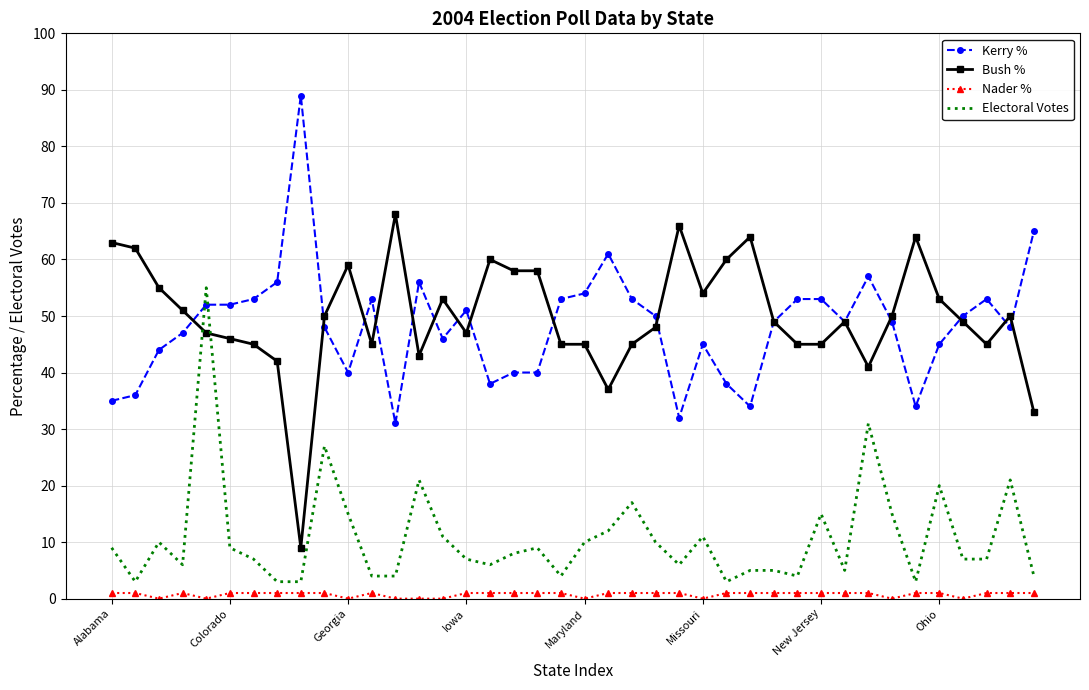

What is the maximum value shown in the chart?

89